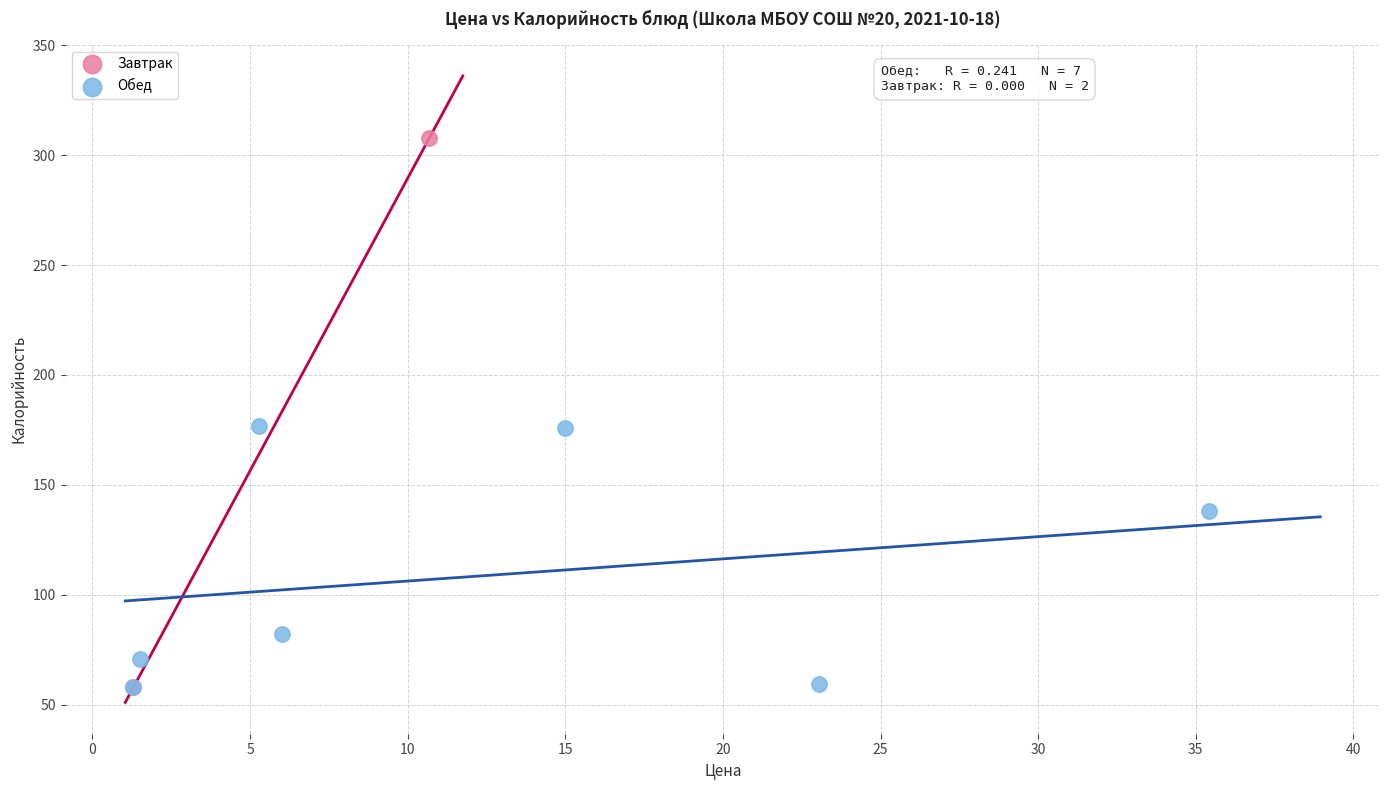

What are all the series names shown in the legend?

Завтрак, Обед